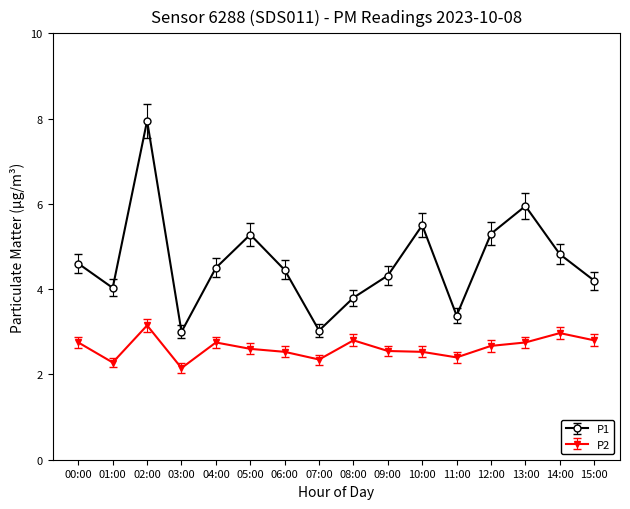

What is the difference between the maximum and minimum values in the P2 series?

1.0